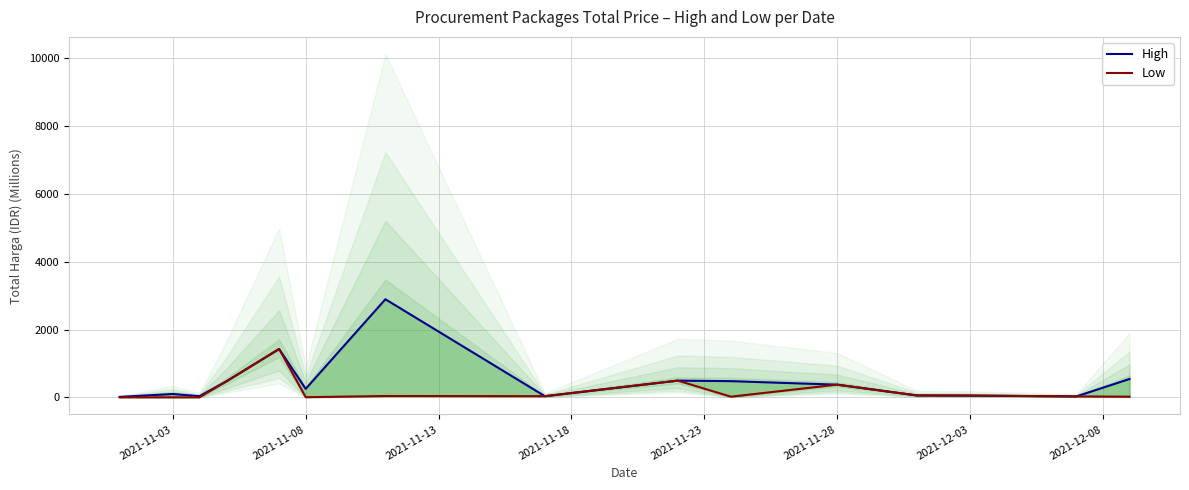

At 2021-12-03, list the series in order from smallest to largest.

Low, High